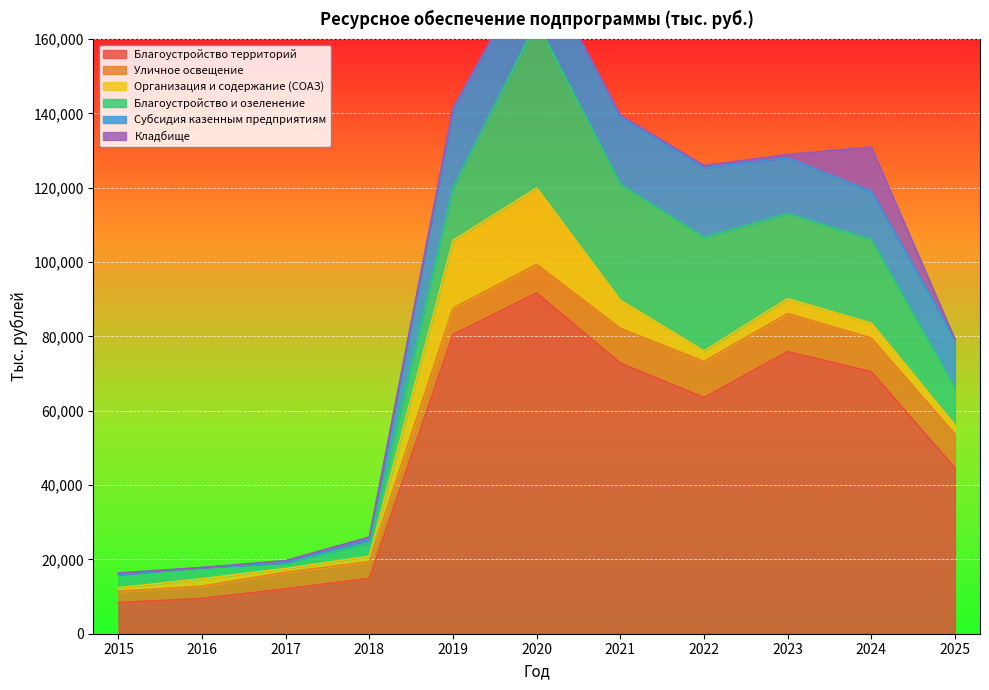

What is the sum of all Организация и содержание (СОАЗ) values?

65152.6